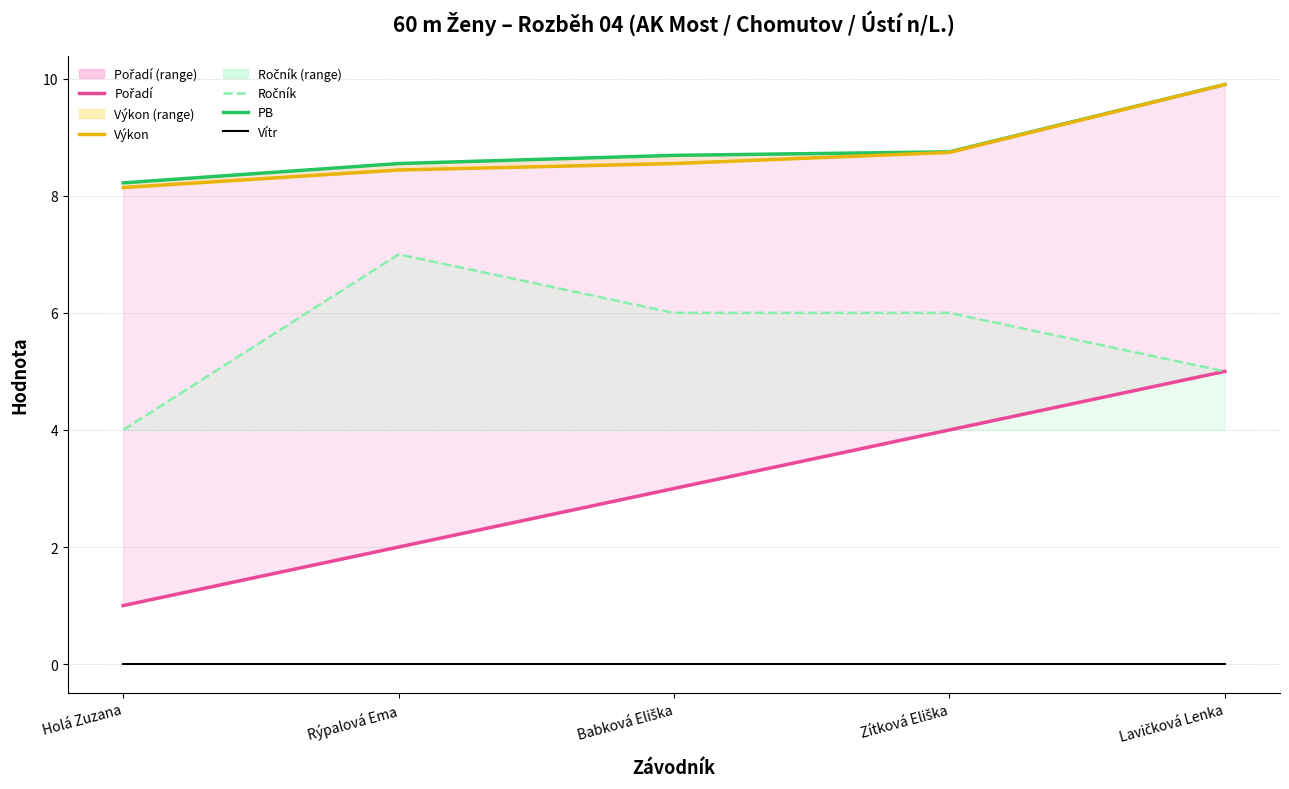

At how many categories does at least one series exceed 5?

5